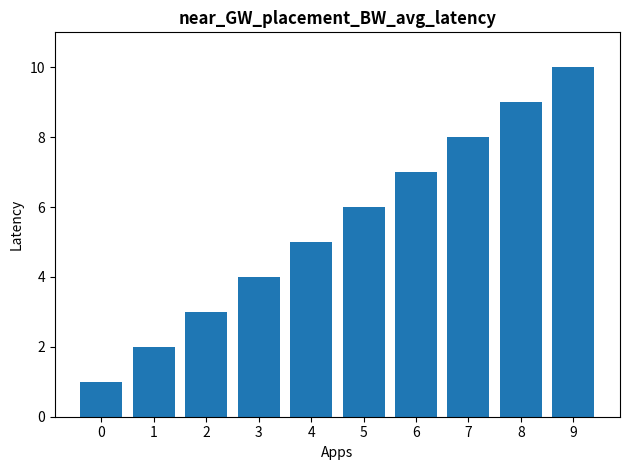

How many values are between 3 and 8?

6